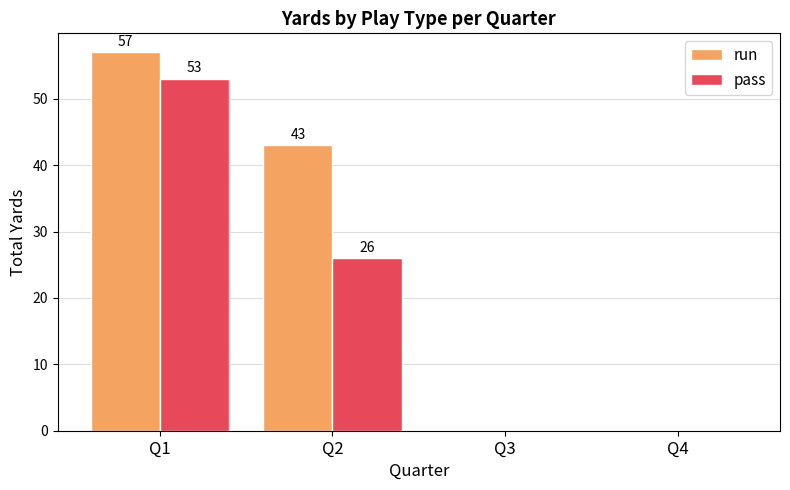

Reading left to right, transcribe all the data shown in this chart.

run: Q1=57	Q2=43	Q3=0	Q4=0
pass: Q1=53	Q2=26	Q3=0	Q4=0